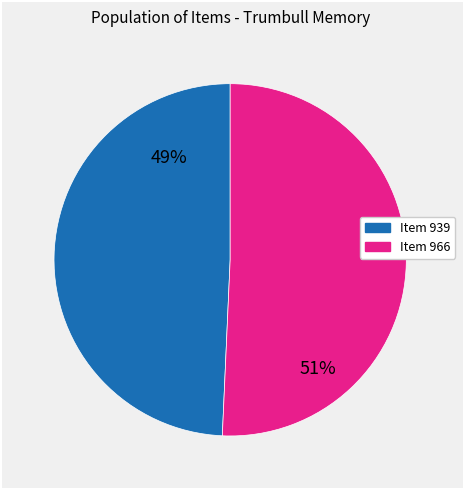

What is the smallest slice in the pie chart?

Item 939